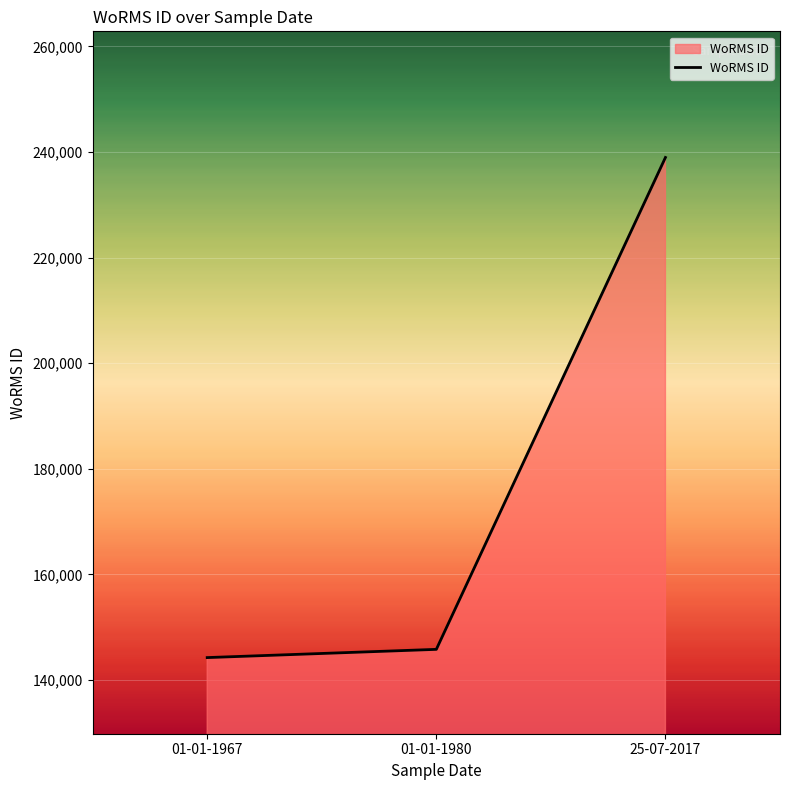

True or false: the data shows 427794 at 25-07-2017.

False